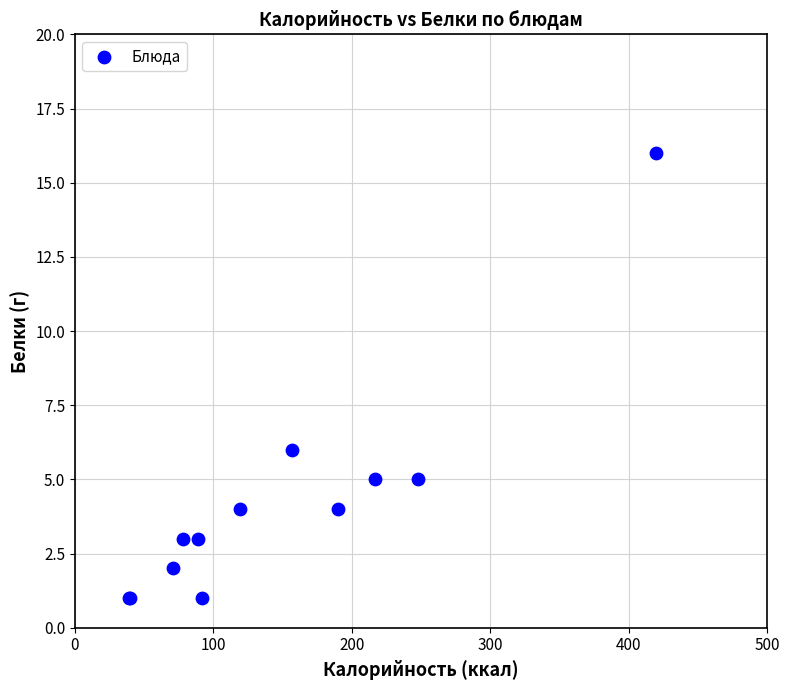

What Y value in the scatter plot is closest to 8?

6